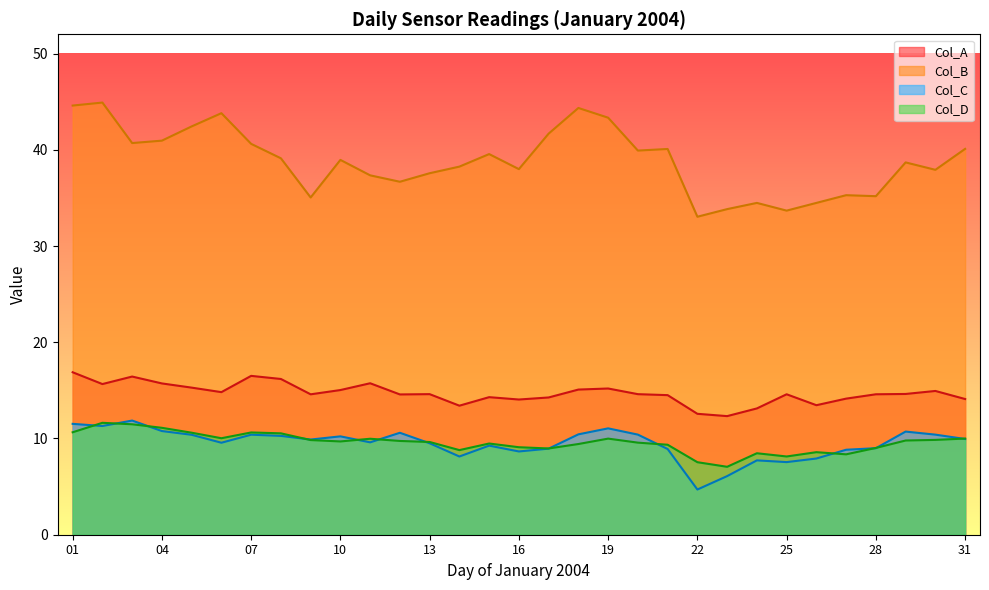

Which series changed the most between 01 and 06?

Col_A